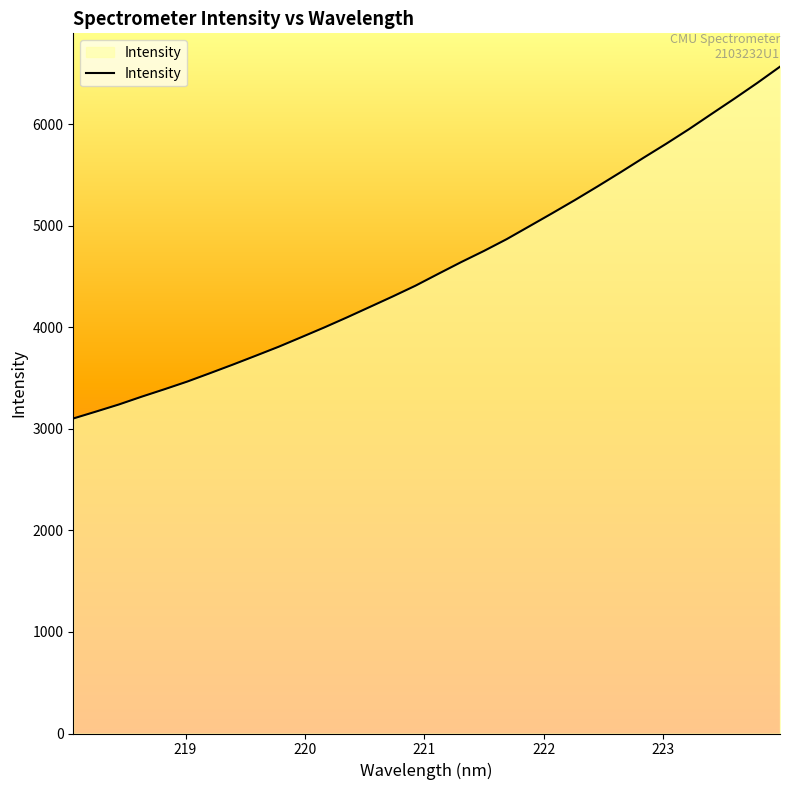

Reading right to left, what are all the values shown in this chart?

6566.3	6405.8	6251.8	6101.7	5950.5	5806.9	5668.2	5526.6	5388.5	5253.5	5123.2	4995.2	4867.8	4751.3	4641.4	4526.2	4409.6	4303.3	4200.4	4097.8	3998.3	3902.9	3808.4	3720.2	3633.2	3548.8	3465.9	3390.2	3316.9	3240.0	3170.3	3102.0